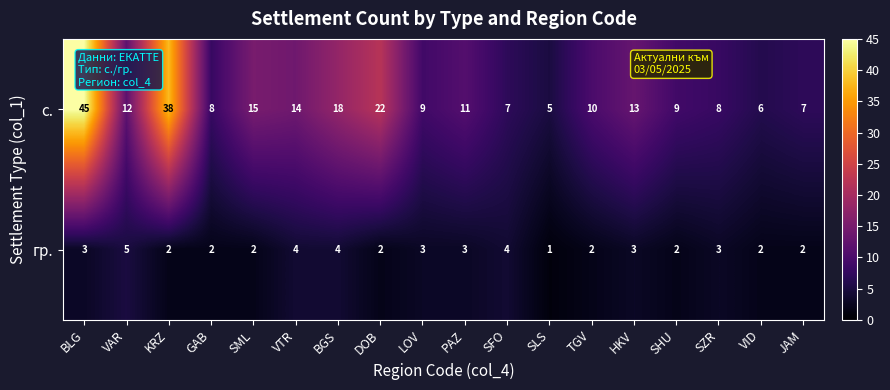

The с. series shows 14 at VTR. True or false?

True